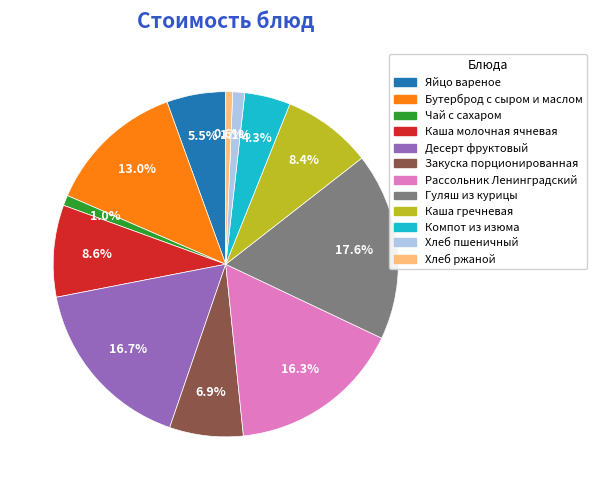

Count the number of slices in the pie.

12